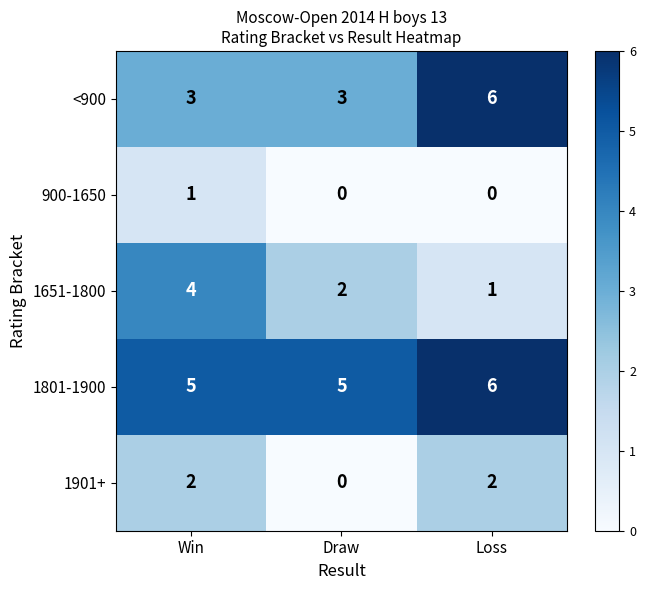

Is it true that <900 equals 3 at Win?

True